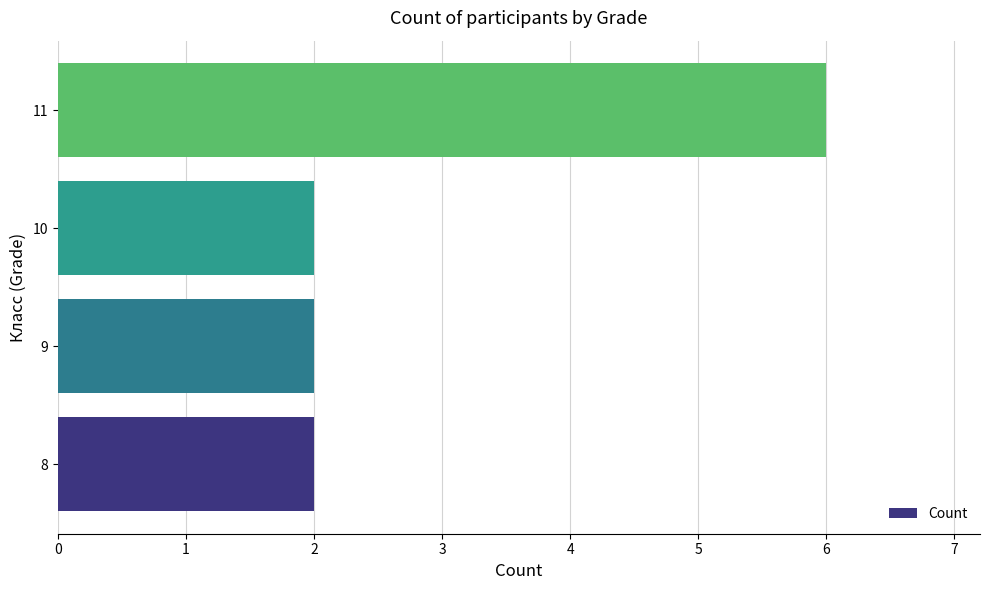

Between 11 and 10, which is larger?

11